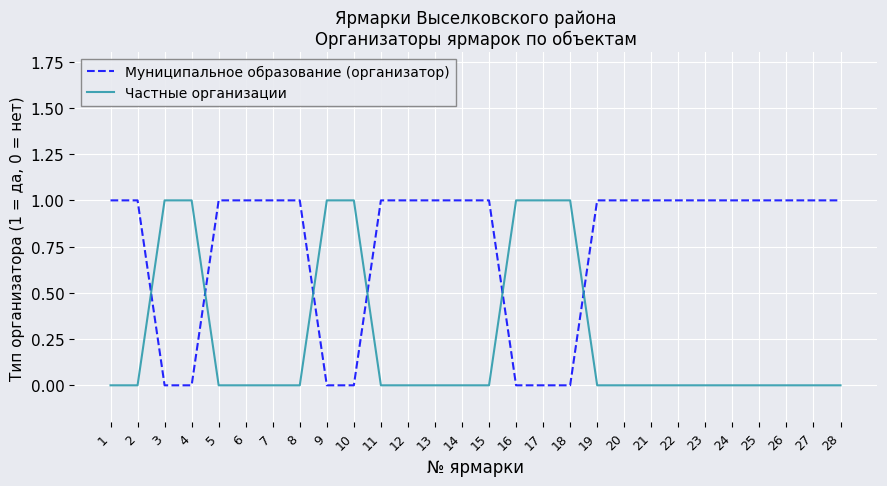

Is the value of Муниципальное образование (организатор) at 20 greater than the value of Частные организации at 25?

Yes